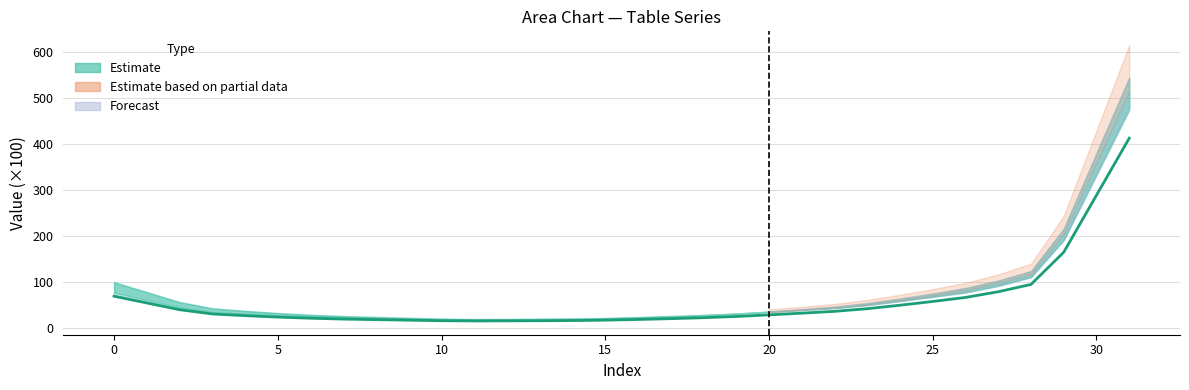

How many points are lower than both their immediate neighbors (excluding endpoints)?

1